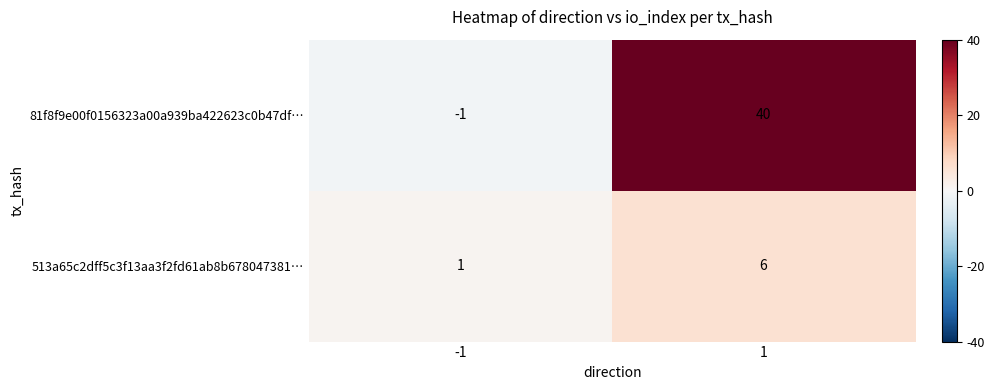

How many values in 81f8f9e00f0156323a00a939ba422623c0b47df… are above zero?

1